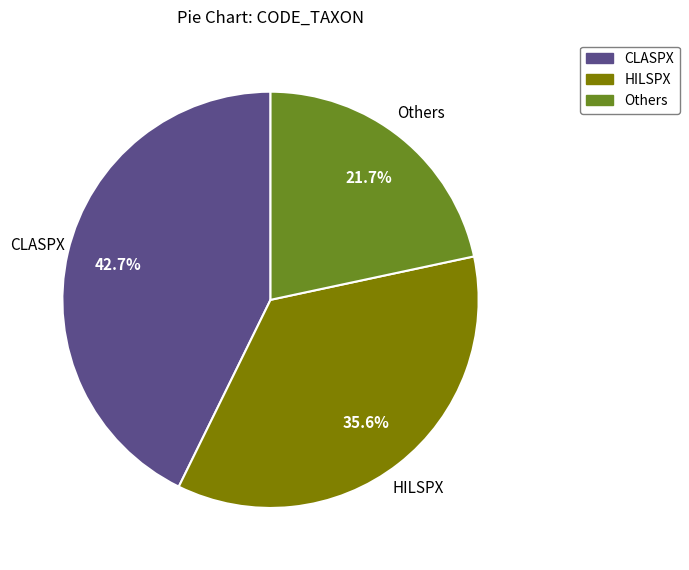

What portion of the pie excludes HILSPX?

64.4%